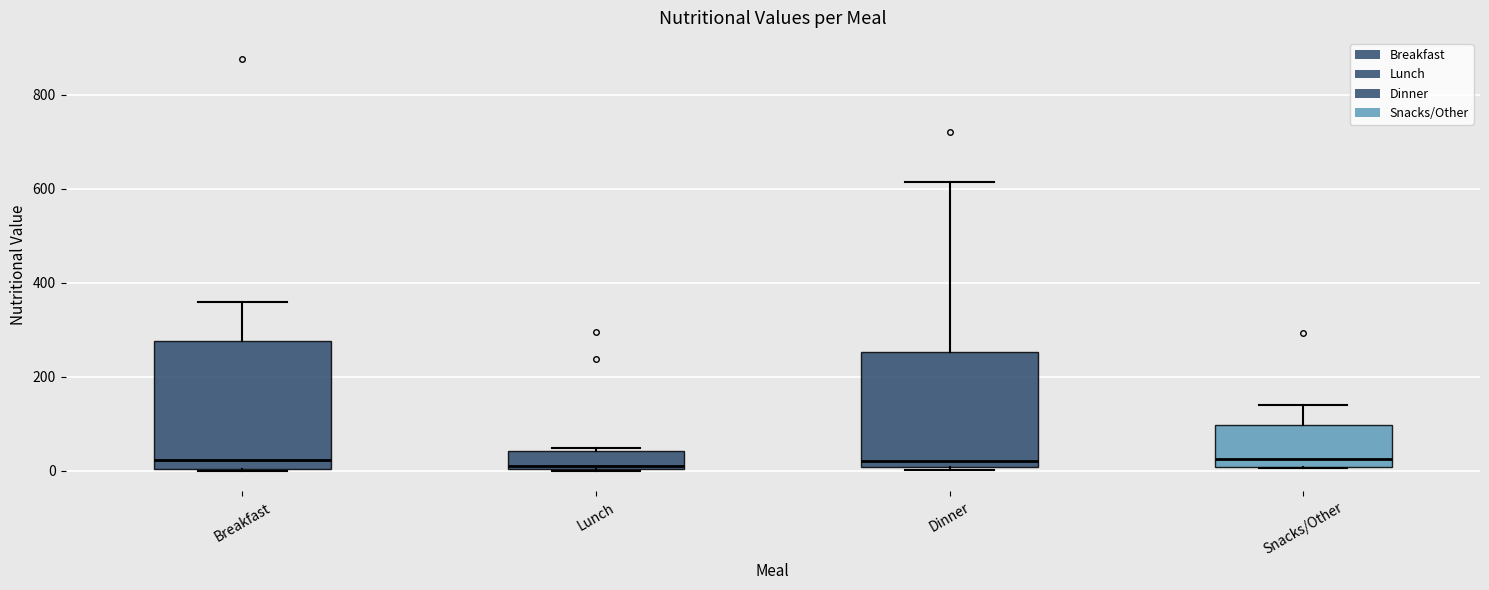

Where does the upper whisker of the box for Snacks/Other end on the y-axis? The values are not printed on the chart, so give them approximately, as read against the axis.

140